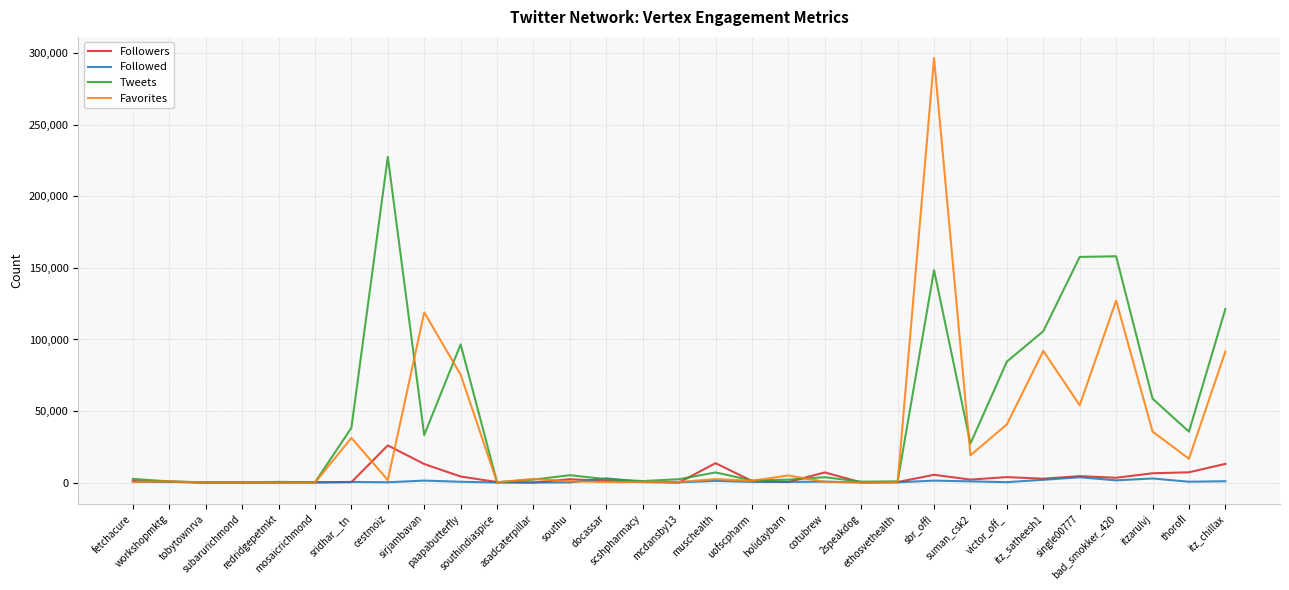

What are all the series names shown in the legend?

Followers, Followed, Tweets, Favorites